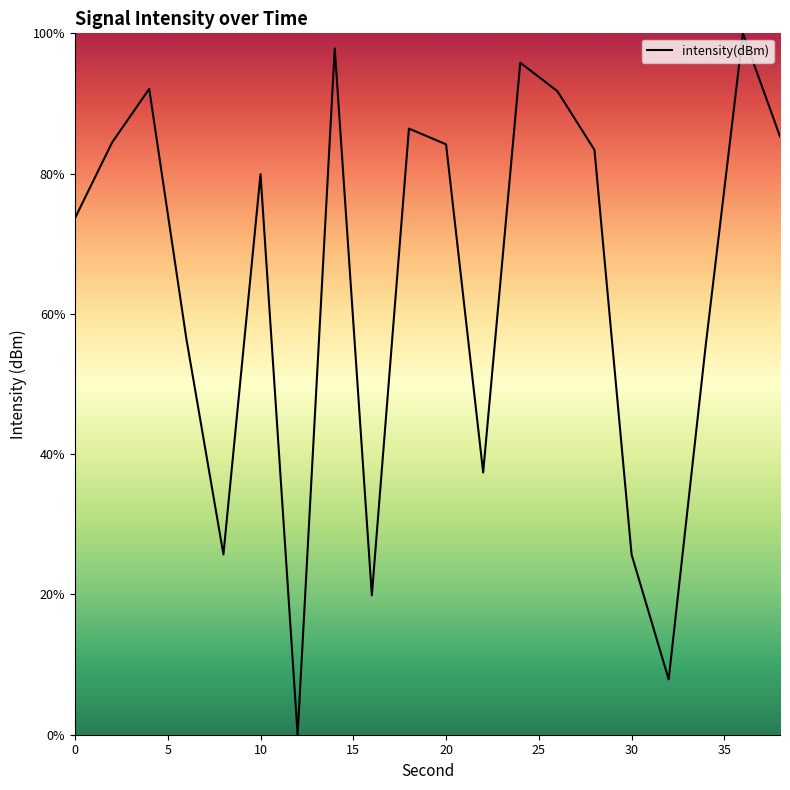

What is the difference between the maximum and minimum values?

100.0